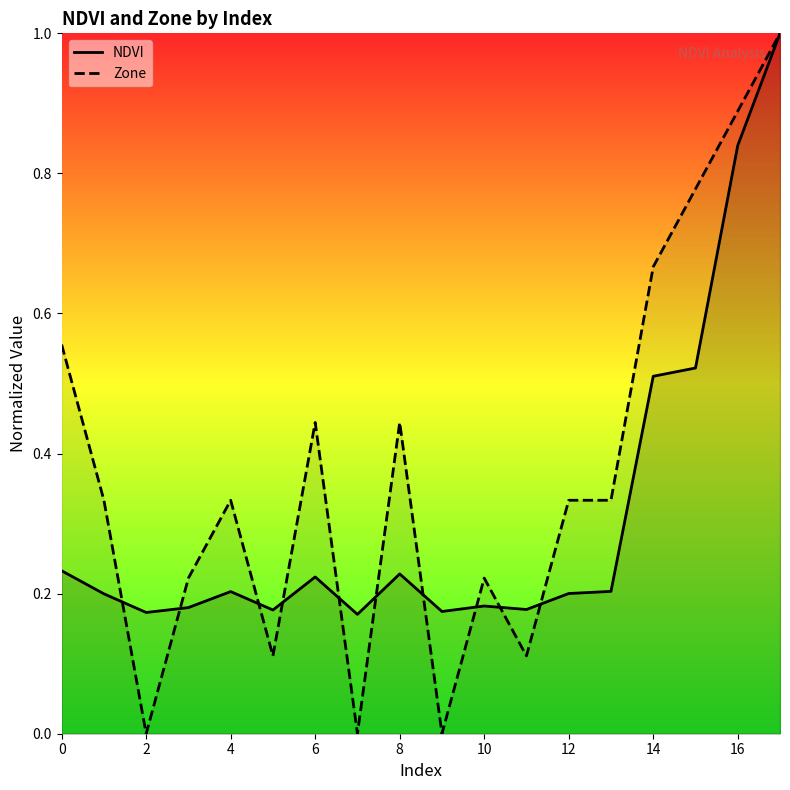

How many lines are shown in the chart?

2